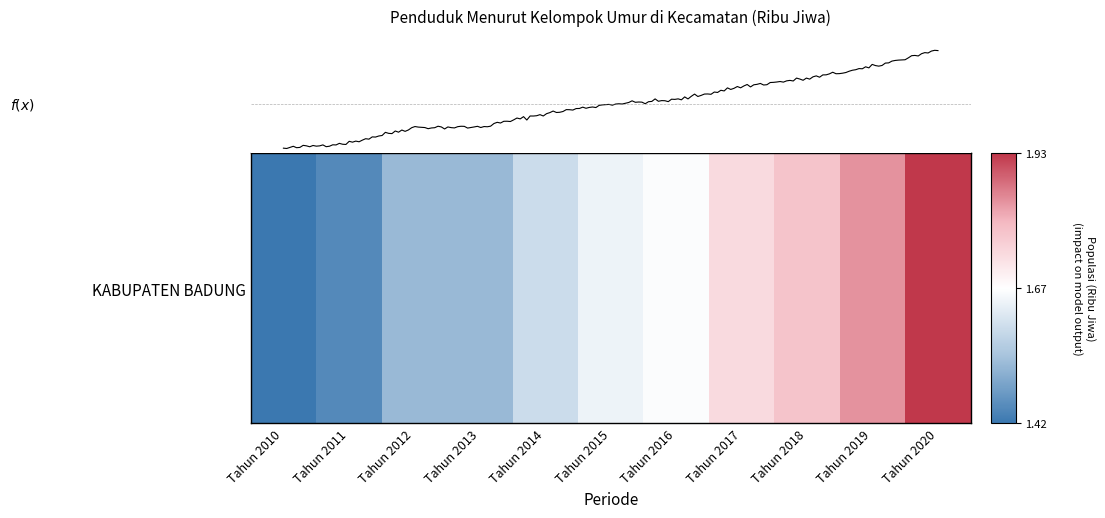

Reading right to left, list all the values displayed in this chart.

1.9	1.8	1.8	1.7	1.7	1.6	1.6	1.5	1.5	1.4	1.4